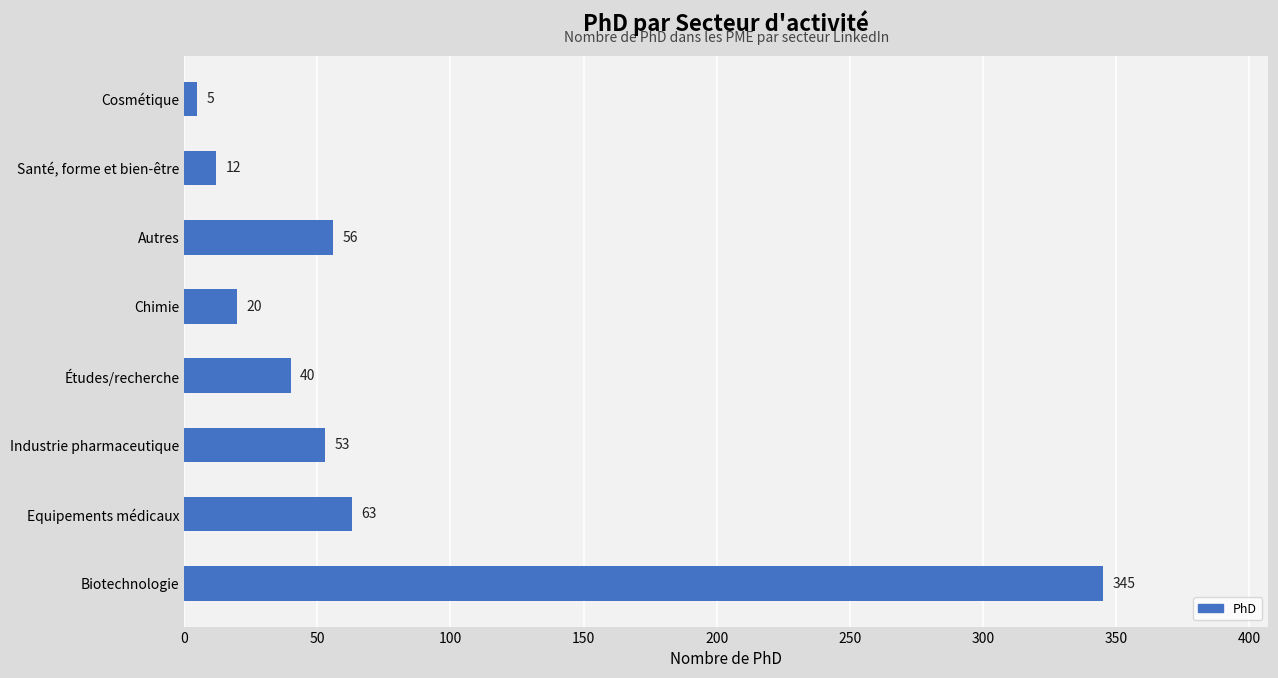

Is it true that the value at Études/recherche is 40?

True